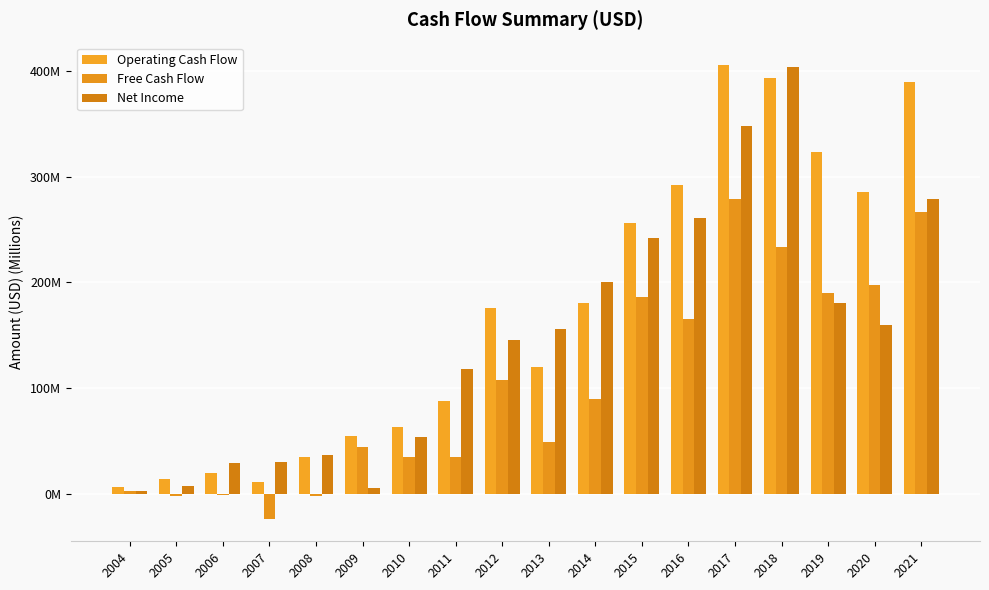

What is the difference between the Operating Cash Flow values at 2020 and 2019?

38.2